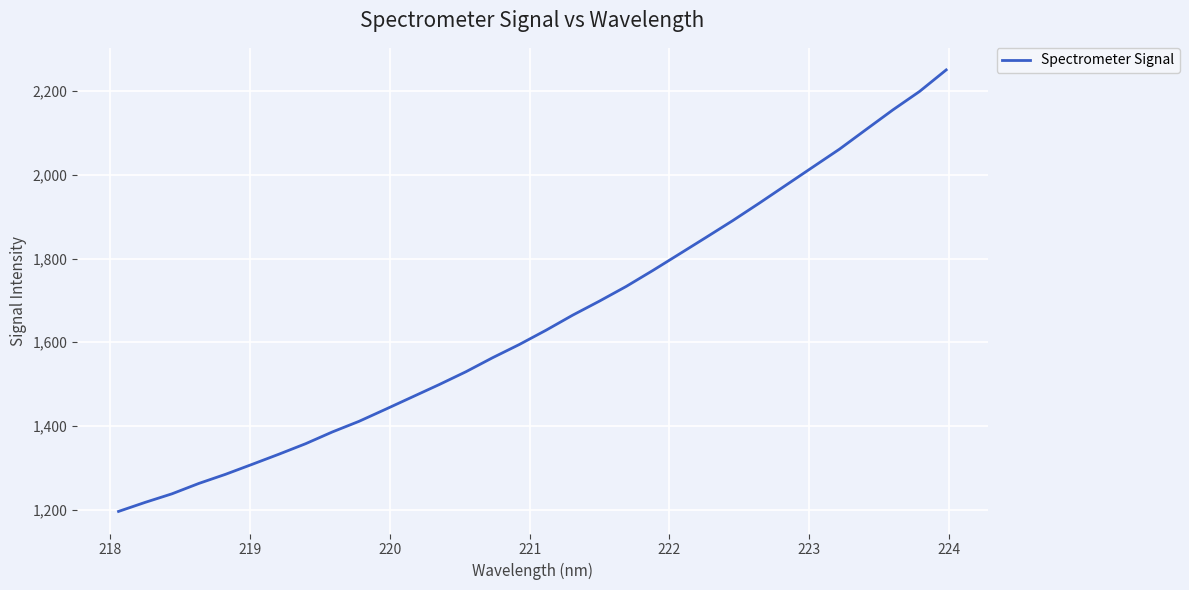

What is the maximum value shown in the chart?

2250.9